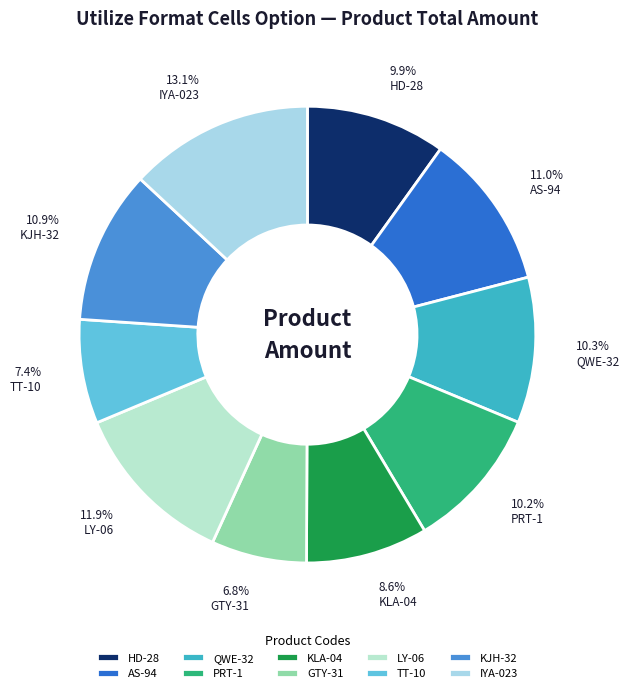

How many slices are in this pie chart?

10